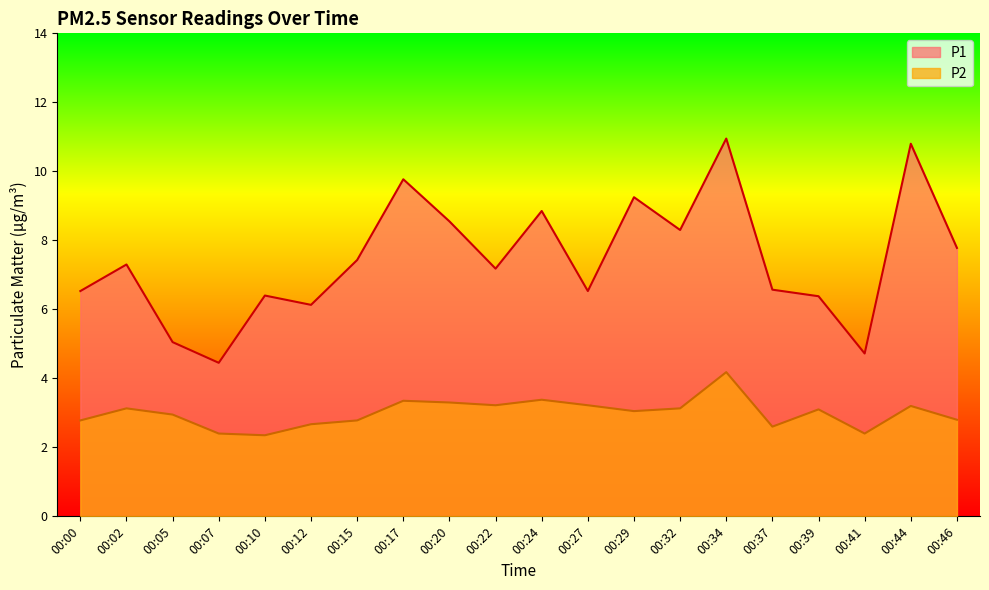

Where is P1 nearest to the value 7?

00:22